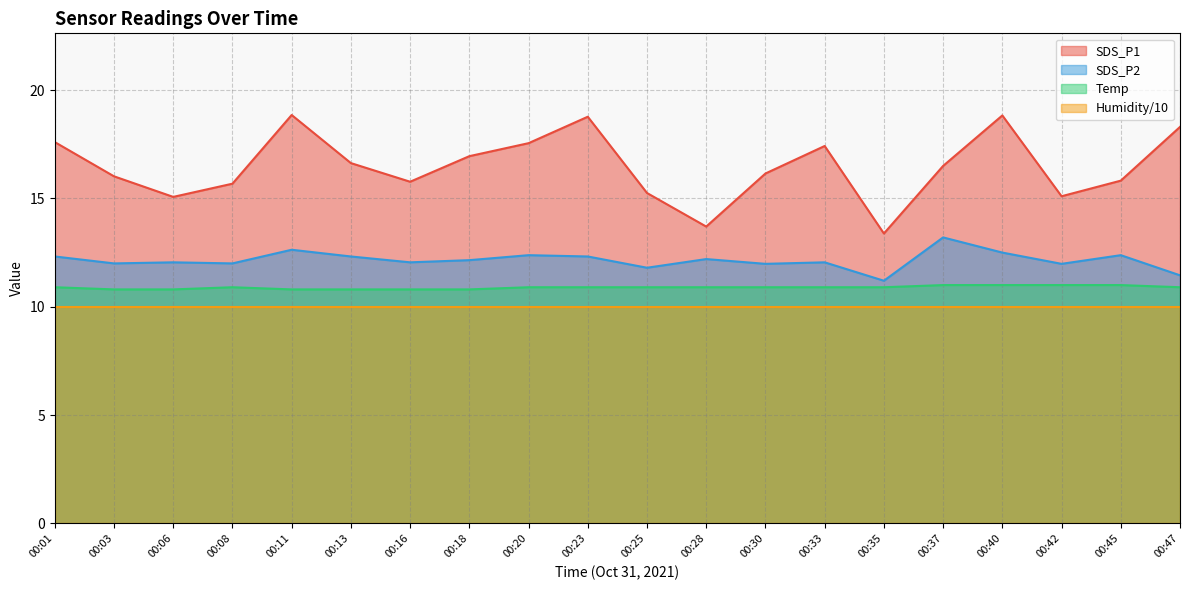

True or false: SDS_P2 and SDS_P1 cross at least once.

False